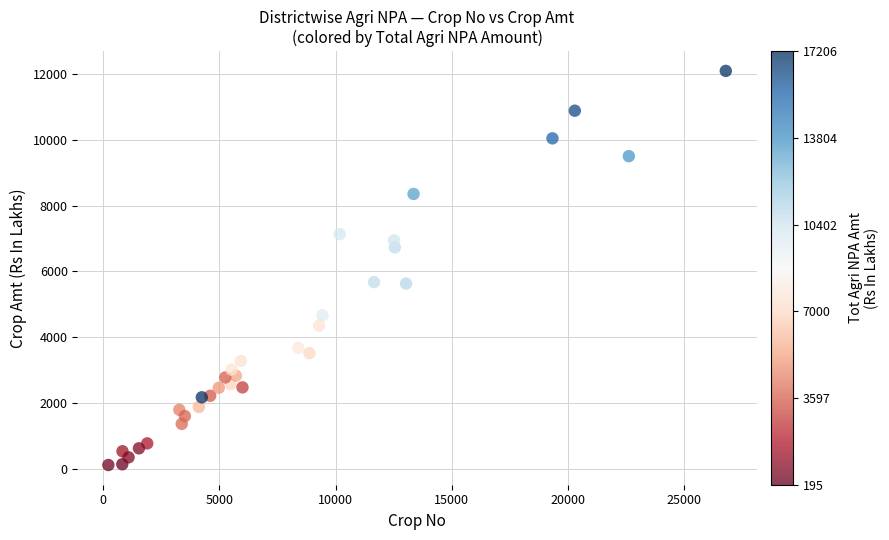

What is the range of X values (max minus min)?

26568.0